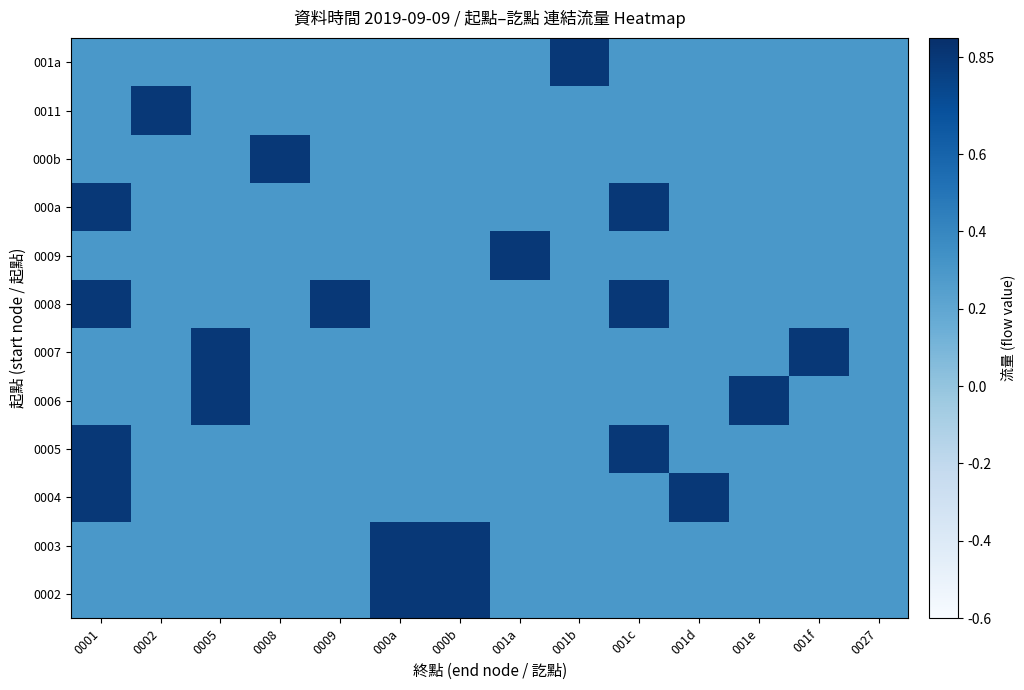

Reading left to right, what are all the values shown in this chart?

0002: 0001=0.3	0002=0.3	0005=0.3	0008=0.3	0009=0.3	000a=0.8	000b=0.8	001a=0.3	001b=0.3	001c=0.3	001d=0.3	001e=0.3	001f=0.3	0027=0.3
0003: 0001=0.3	0002=0.3	0005=0.3	0008=0.3	0009=0.3	000a=0.8	000b=0.8	001a=0.3	001b=0.3	001c=0.3	001d=0.3	001e=0.3	001f=0.3	0027=0.3
0004: 0001=0.8	0002=0.3	0005=0.3	0008=0.3	0009=0.3	000a=0.3	000b=0.3	001a=0.3	001b=0.3	001c=0.3	001d=0.8	001e=0.3	001f=0.3	0027=0.3
0005: 0001=0.8	0002=0.3	0005=0.3	0008=0.3	0009=0.3	000a=0.3	000b=0.3	001a=0.3	001b=0.3	001c=0.8	001d=0.3	001e=0.3	001f=0.3	0027=0.3
0006: 0001=0.3	0002=0.3	0005=0.8	0008=0.3	0009=0.3	000a=0.3	000b=0.3	001a=0.3	001b=0.3	001c=0.3	001d=0.3	001e=0.8	001f=0.3	0027=0.3
0007: 0001=0.3	0002=0.3	0005=0.8	0008=0.3	0009=0.3	000a=0.3	000b=0.3	001a=0.3	001b=0.3	001c=0.3	001d=0.3	001e=0.3	001f=0.8	0027=0.3
0008: 0001=0.8	0002=0.3	0005=0.3	0008=0.3	0009=0.8	000a=0.3	000b=0.3	001a=0.3	001b=0.3	001c=0.8	001d=0.3	001e=0.3	001f=0.3	0027=0.3
0009: 0001=0.3	0002=0.3	0005=0.3	0008=0.3	0009=0.3	000a=0.3	000b=0.3	001a=0.8	001b=0.3	001c=0.3	001d=0.3	001e=0.3	001f=0.3	0027=0.3
000a: 0001=0.8	0002=0.3	0005=0.3	0008=0.3	0009=0.3	000a=0.3	000b=0.3	001a=0.3	001b=0.3	001c=0.8	001d=0.3	001e=0.3	001f=0.3	0027=0.3
000b: 0001=0.3	0002=0.3	0005=0.3	0008=0.8	0009=0.3	000a=0.3	000b=0.3	001a=0.3	001b=0.3	001c=0.3	001d=0.3	001e=0.3	001f=0.3	0027=0.3
0011: 0001=0.3	0002=0.8	0005=0.3	0008=0.3	0009=0.3	000a=0.3	000b=0.3	001a=0.3	001b=0.3	001c=0.3	001d=0.3	001e=0.3	001f=0.3	0027=0.3
001a: 0001=0.3	0002=0.3	0005=0.3	0008=0.3	0009=0.3	000a=0.3	000b=0.3	001a=0.3	001b=0.8	001c=0.3	001d=0.3	001e=0.3	001f=0.3	0027=0.3